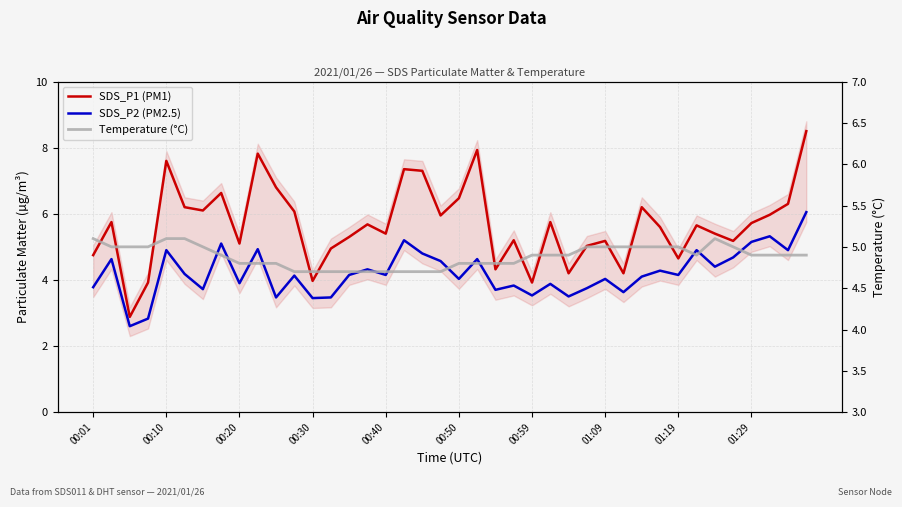

Which has a higher value, 13 or 16?

16